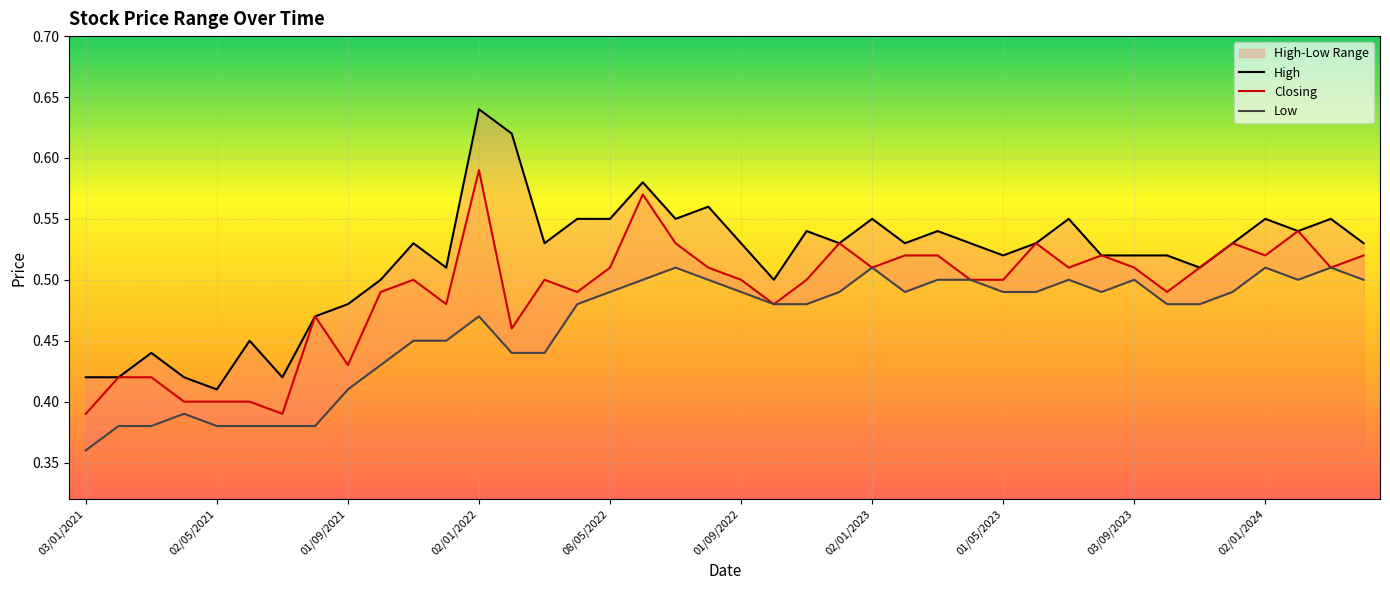

True or false: Closing has a value of 0.9 at 08/05/2022.

False